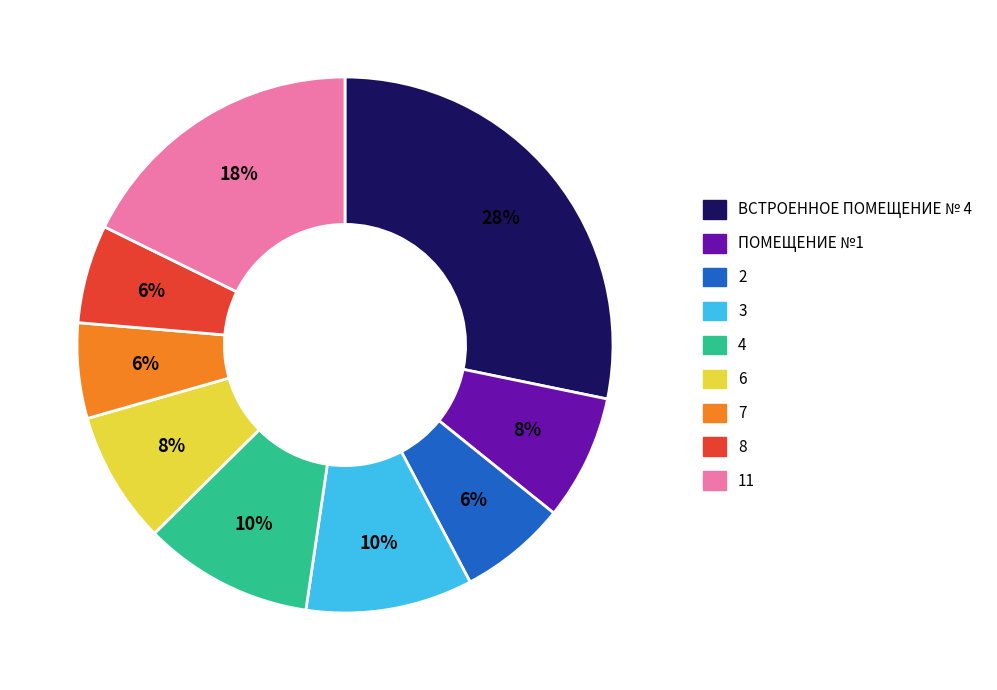

Count the number of slices in the pie.

9